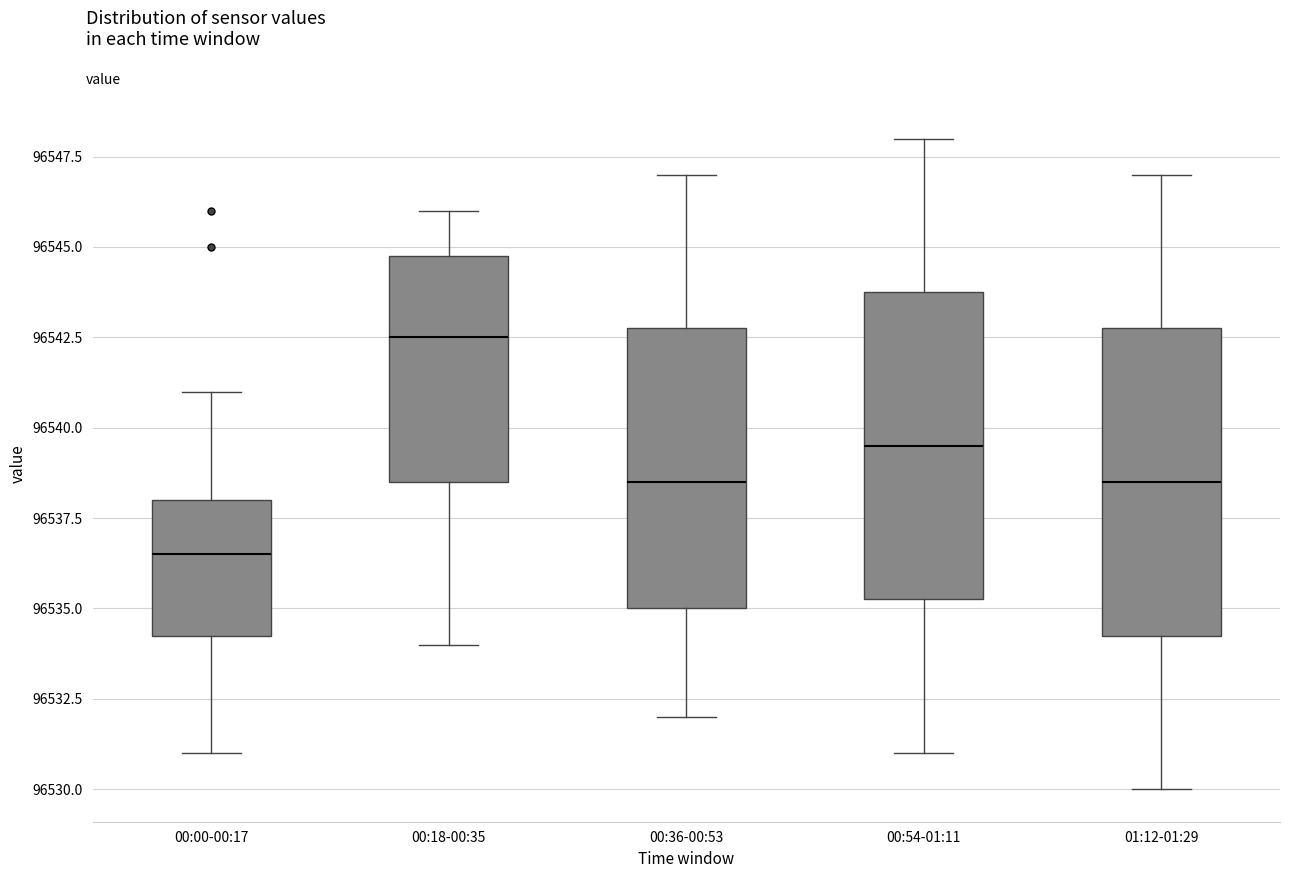

Reading left to right, read every box against the y-axis: the position of its median line, the range the box covers, and the ends of its whiskers. The values are not printed on the chart, so give them approximately, as read against the axis.

00:00-00:17: median 96536.5, box 96534.5 to 96538.0, whiskers 96531.0 to 96541.0
00:18-00:35: median 96542.5, box 96538.5 to 96545.0, whiskers 96534.0 to 96546.0
00:36-00:53: median 96538.5, box 96535.0 to 96543.0, whiskers 96532.0 to 96547.0
00:54-01:11: median 96539.5, box 96535.5 to 96544.0, whiskers 96531.0 to 96548.0
01:12-01:29: median 96538.5, box 96534.5 to 96543.0, whiskers 96530.0 to 96547.0